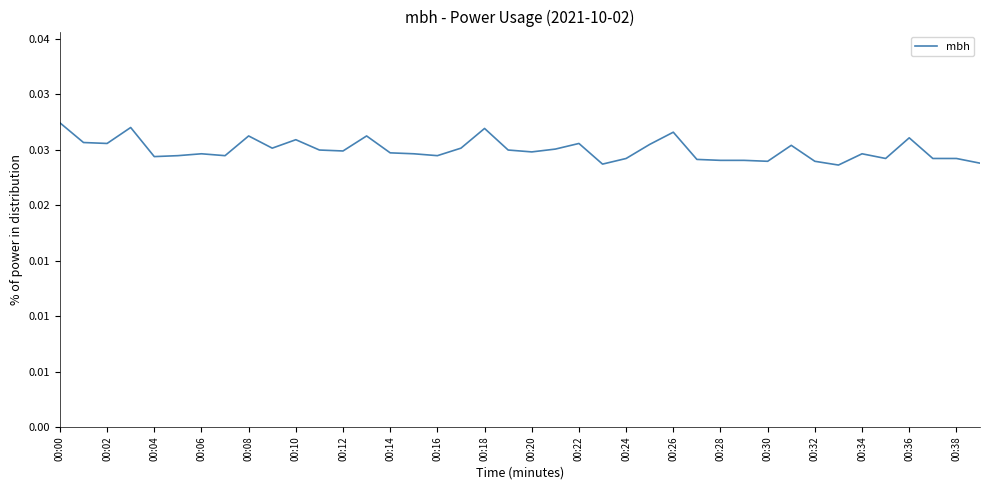

What is the label of the 12th point from the right?

00:28